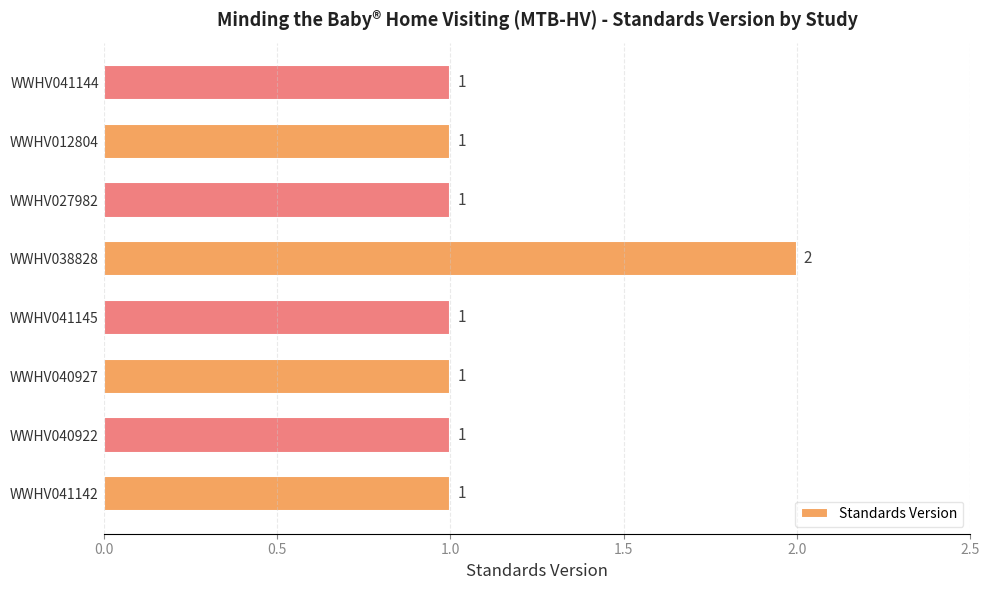

What is the ratio of the value at WWHV040927 to the value at WWHV041144?

1.0